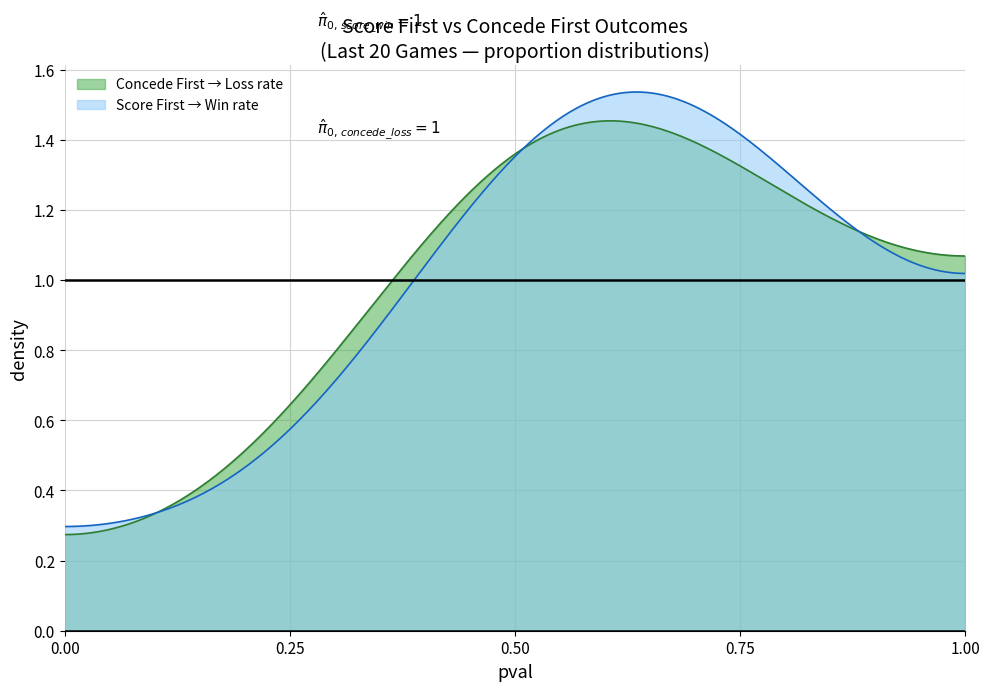

Which series has the largest range (max minus min)?

Score First → Win rate